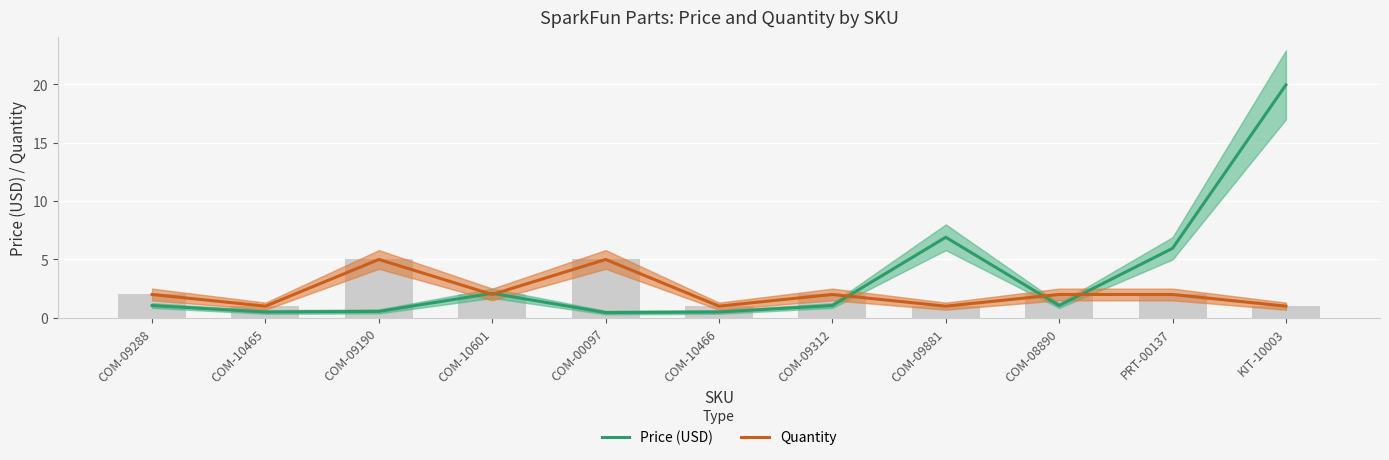

Rank the categories by Quantity value from lowest to highest.

COM-10465, COM-10466, COM-09881, KIT-10003, COM-09288, COM-10601, COM-09312, COM-08890, PRT-00137, COM-09190, COM-00097